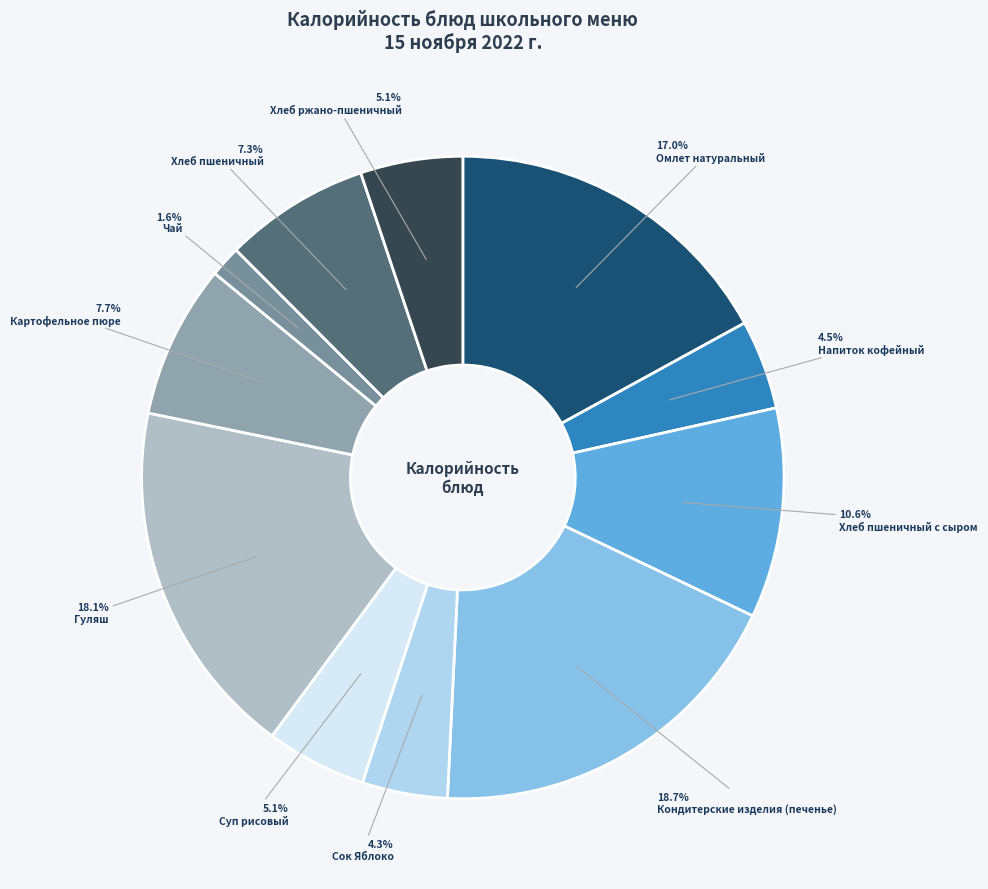

What percentage do Хлеб пшеничный and Чай together represent?

8.9%